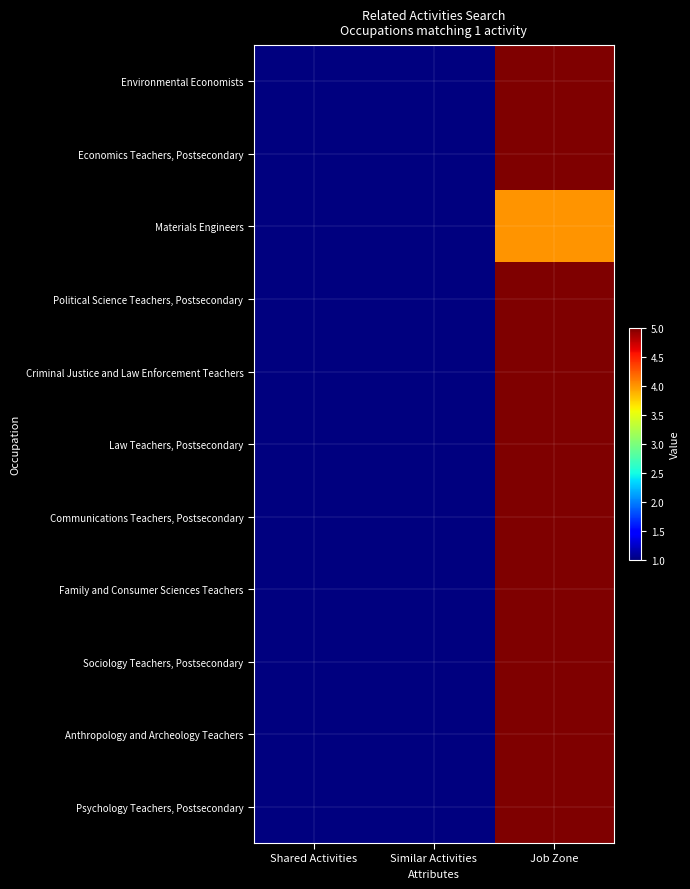

Reading left to right, transcribe all the data shown in this chart.

Environmental Economists: Shared Activities=1	Similar Activities=1	Job Zone=5
Economics Teachers, Postsecondary: Shared Activities=1	Similar Activities=1	Job Zone=5
Materials Engineers: Shared Activities=1	Similar Activities=1	Job Zone=4
Political Science Teachers, Postsecondary: Shared Activities=1	Similar Activities=1	Job Zone=5
Criminal Justice and Law Enforcement Teachers: Shared Activities=1	Similar Activities=1	Job Zone=5
Law Teachers, Postsecondary: Shared Activities=1	Similar Activities=1	Job Zone=5
Communications Teachers, Postsecondary: Shared Activities=1	Similar Activities=1	Job Zone=5
Family and Consumer Sciences Teachers: Shared Activities=1	Similar Activities=1	Job Zone=5
Sociology Teachers, Postsecondary: Shared Activities=1	Similar Activities=1	Job Zone=5
Anthropology and Archeology Teachers: Shared Activities=1	Similar Activities=1	Job Zone=5
Psychology Teachers, Postsecondary: Shared Activities=1	Similar Activities=1	Job Zone=5